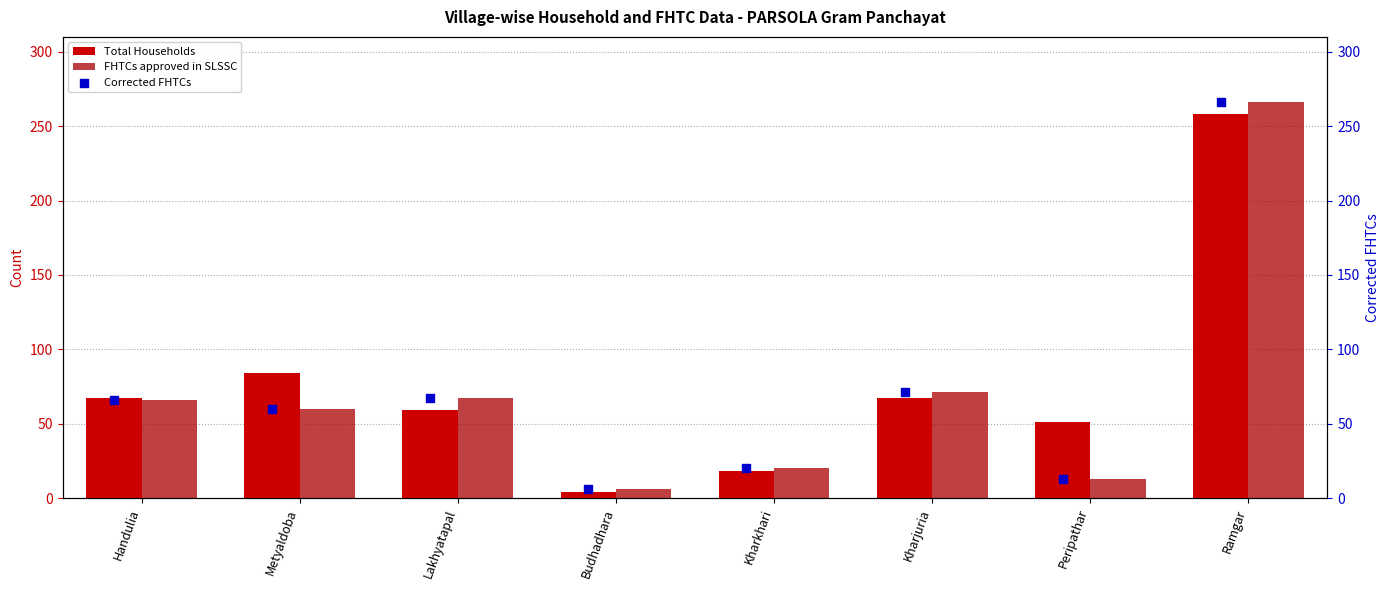

What is the total value across all series at Handulia?

199